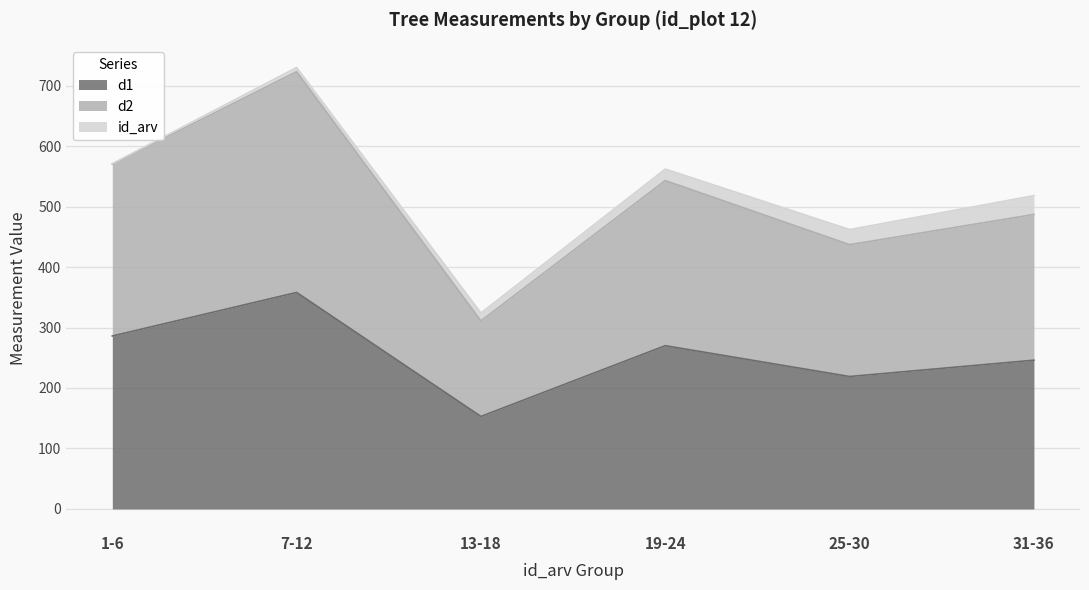

At which category is the sum across all series the highest?

7-12